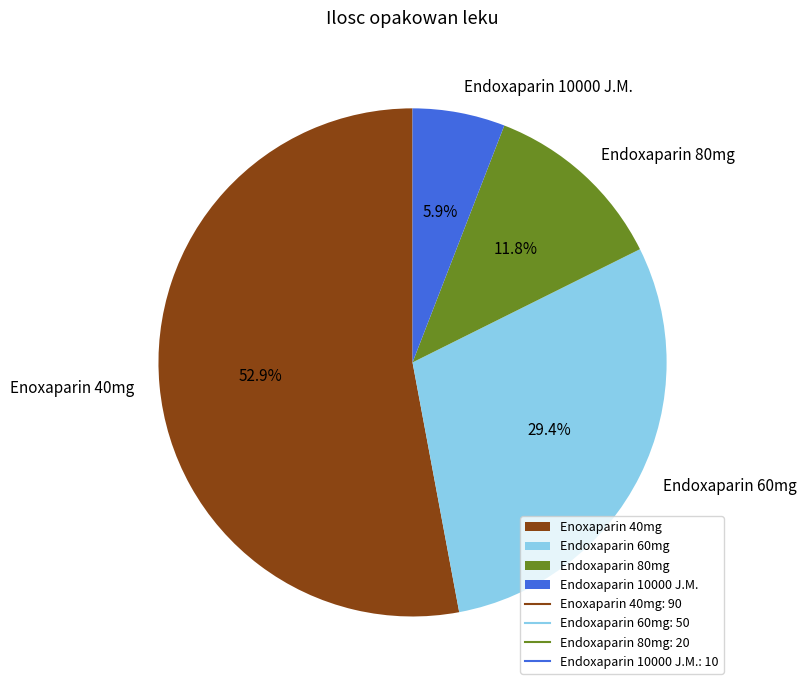

Which slice is the largest?

Enoxaparin 40mg